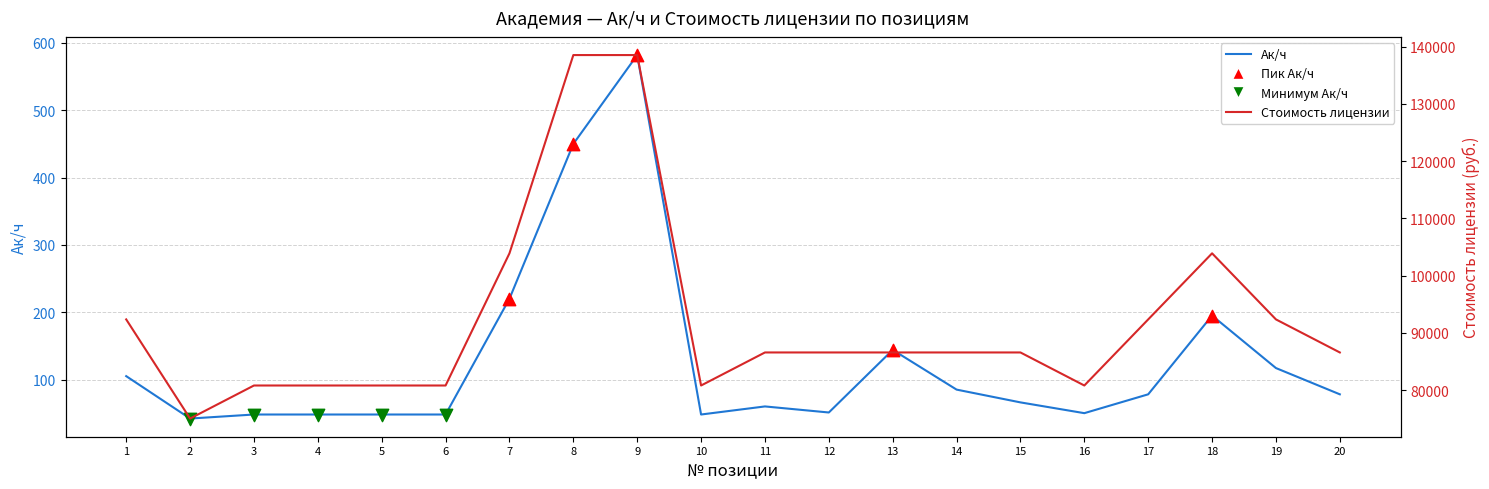

Which series has the largest total across all categories?

Стоимость лицензии